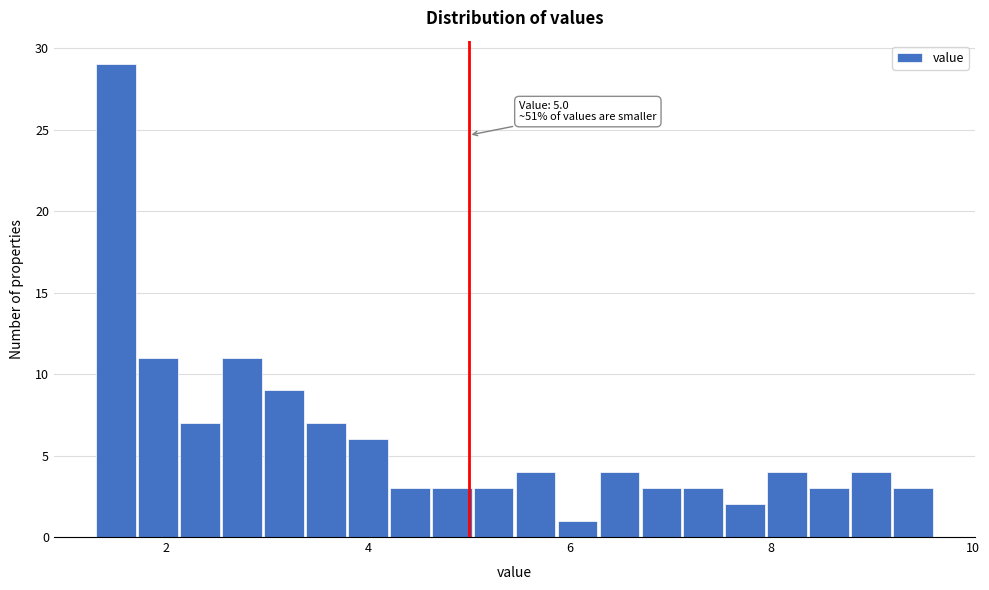

Around what value on the x-axis is the tallest bar? Give the approximate position of its centre, as read against the axis.

1.4